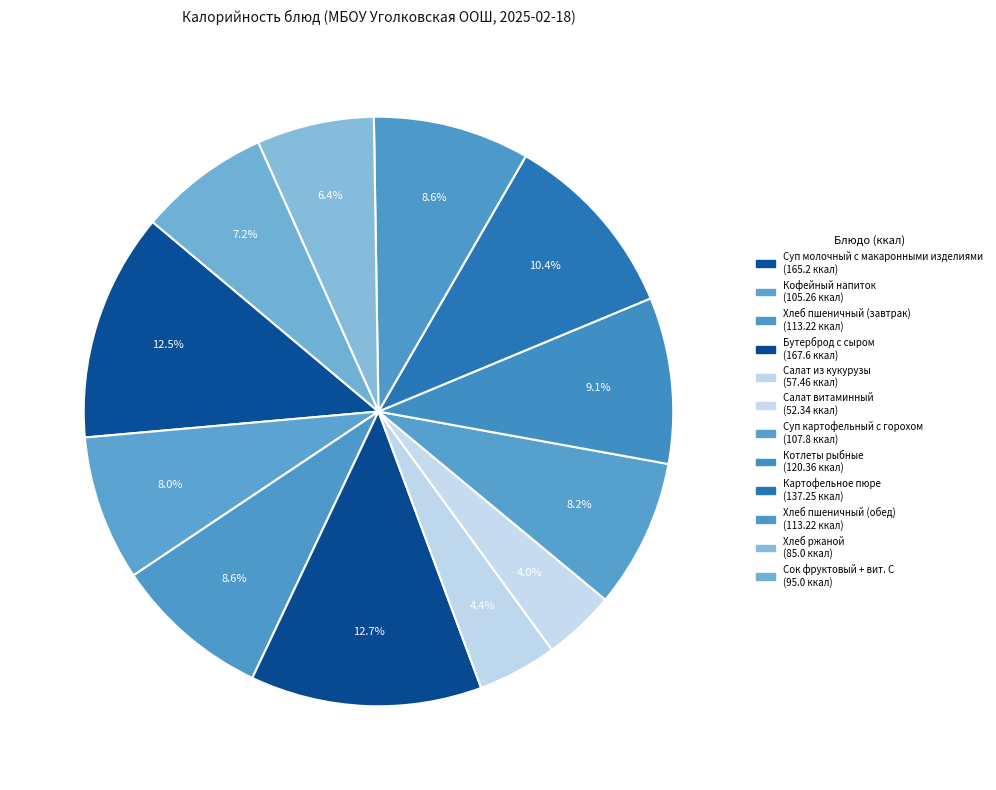

To the nearest percent, what is the average slice percentage?

8%